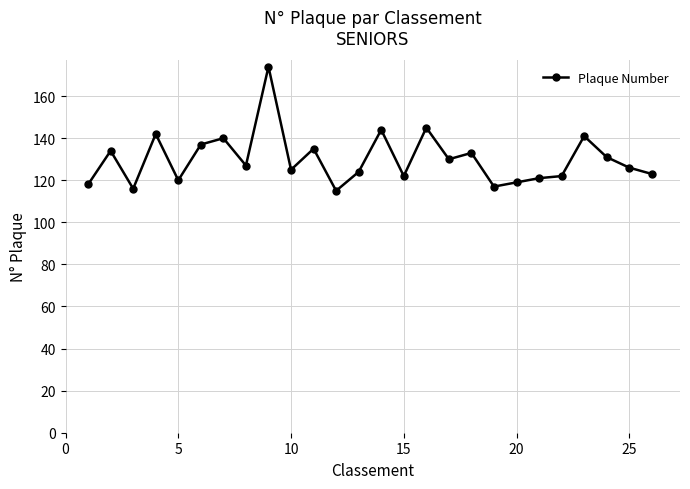

How many distinct data groups are displayed?

1